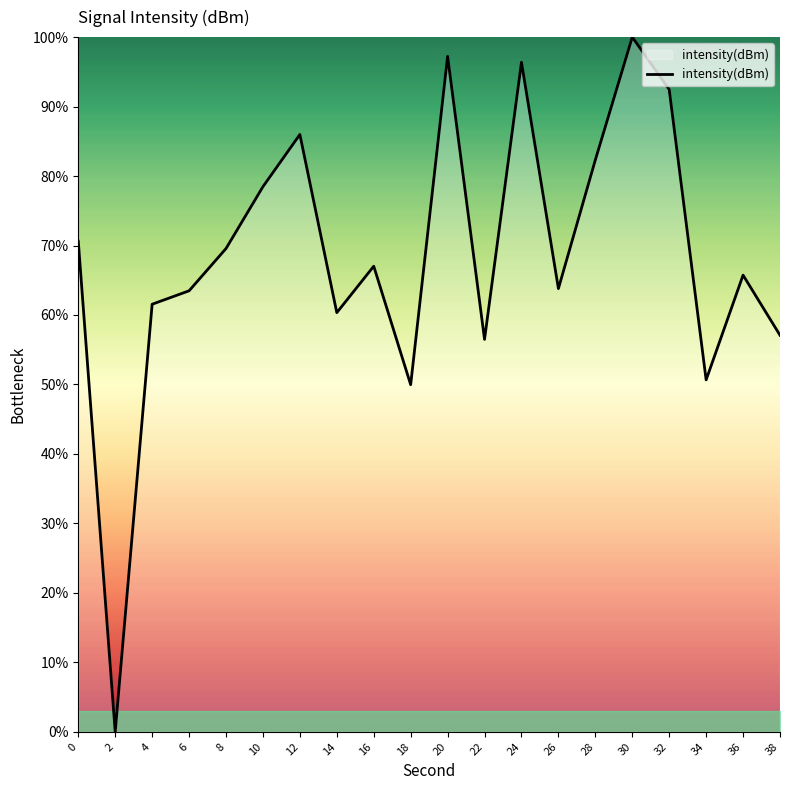

Does the chart display data point markers on the line(s)?

No